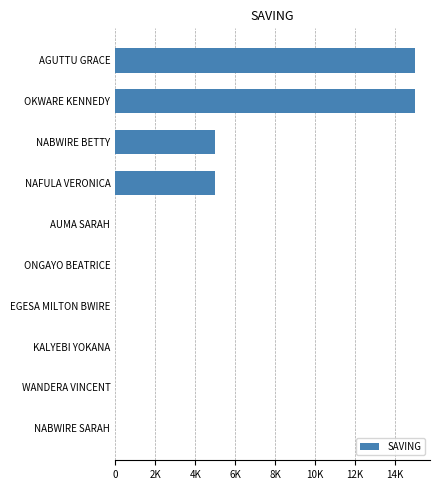

Are the bars horizontal?

Yes